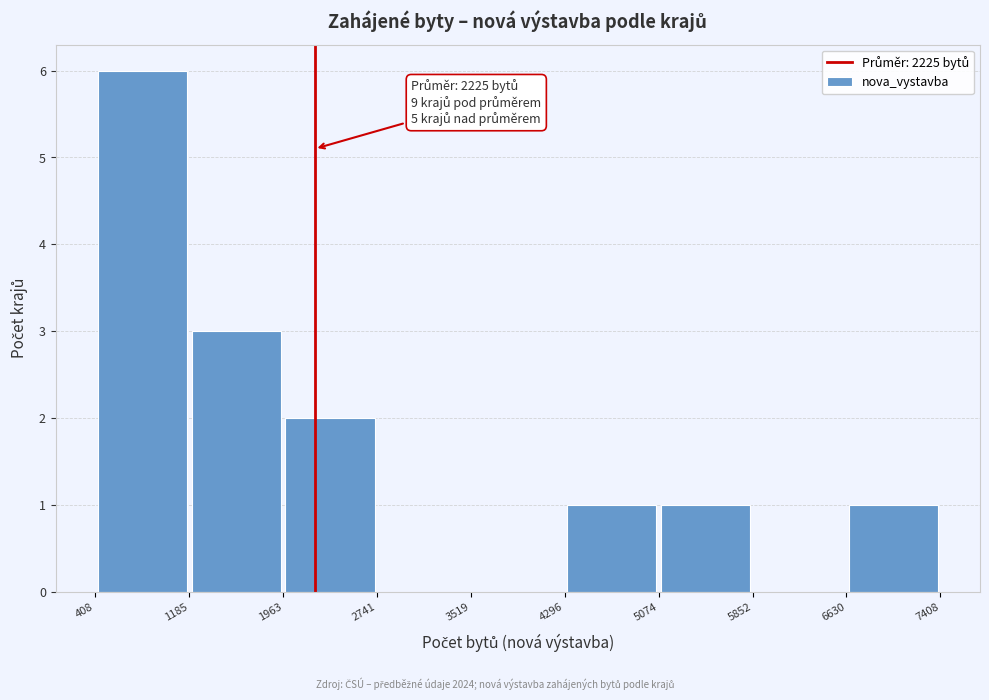

Over which range of the x-axis is the bar tallest?

408 to 1185